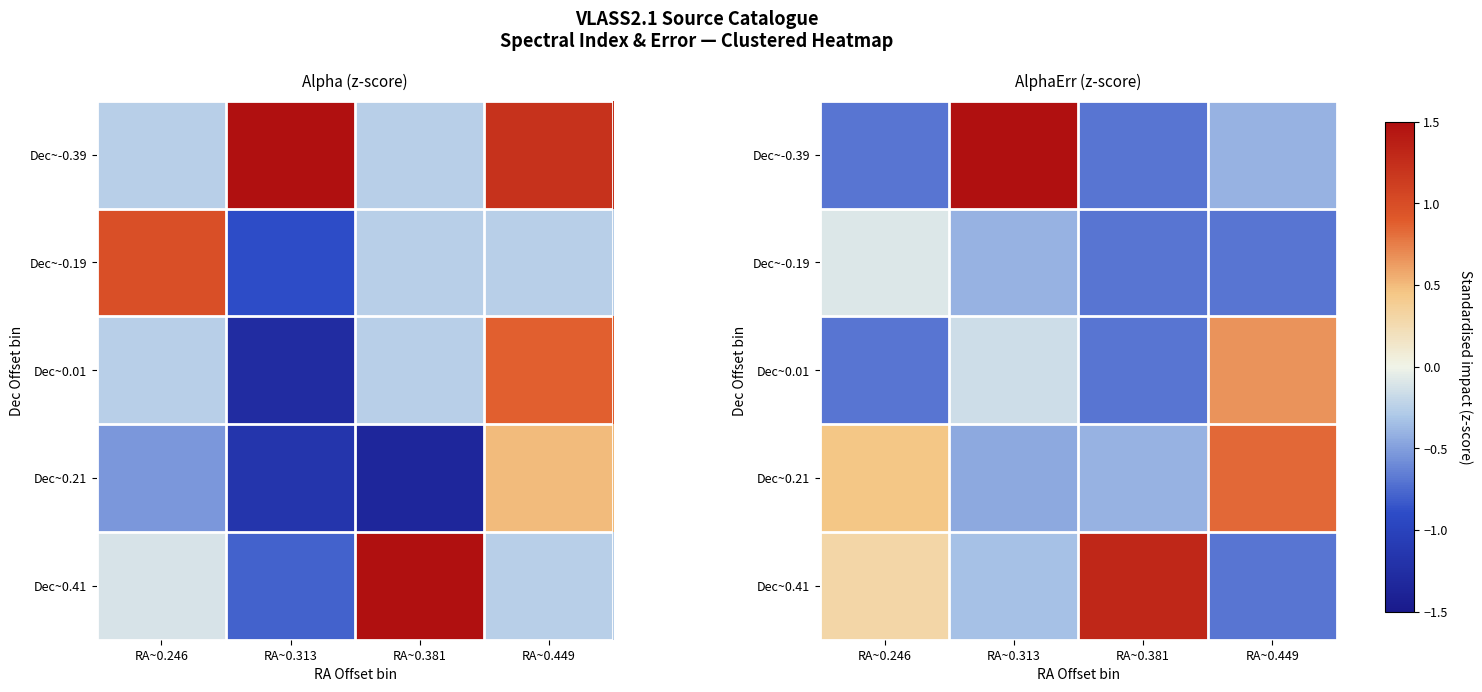

The value of Dec~-0.39 at RA~0.381 is -0.7. True or false?

True